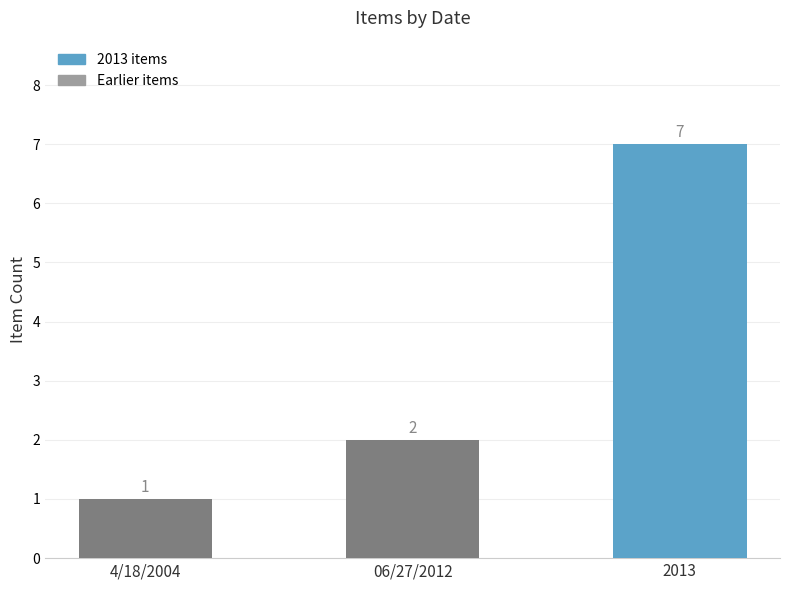

What is the minimum value shown in the chart?

1